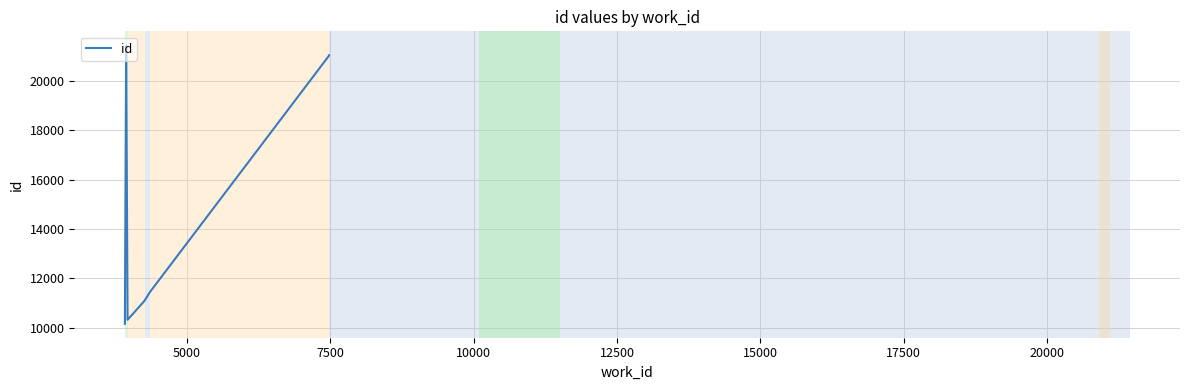

Which has a higher value, 10000 or 20000?

10000